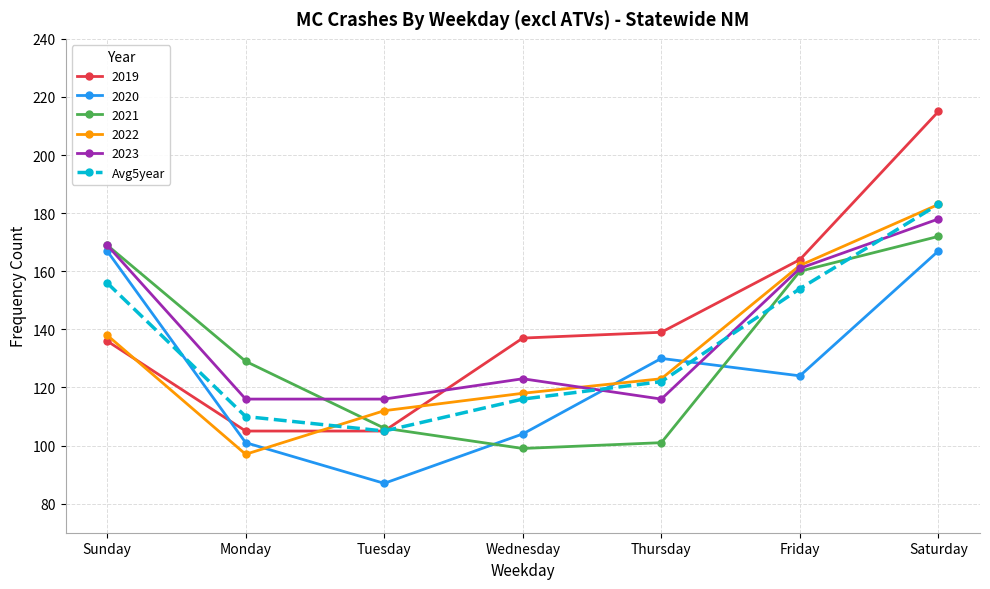

What is the value of the 2019 point at the 1st from the left?

136